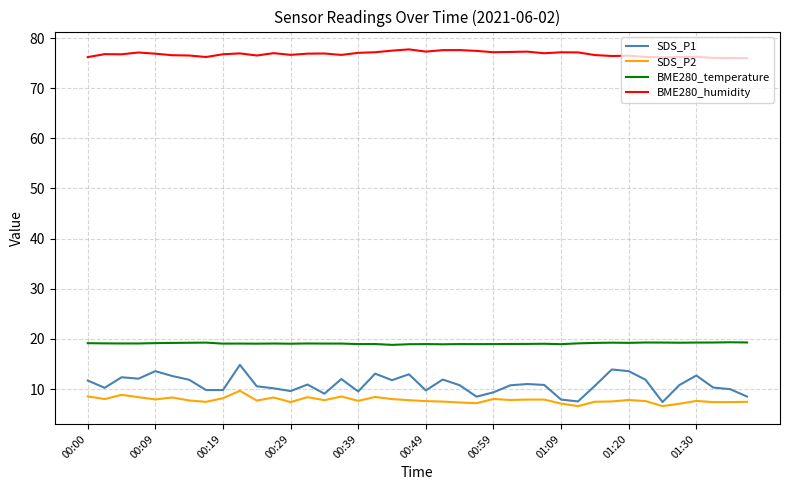

Which series has the widest spread of values?

SDS_P1